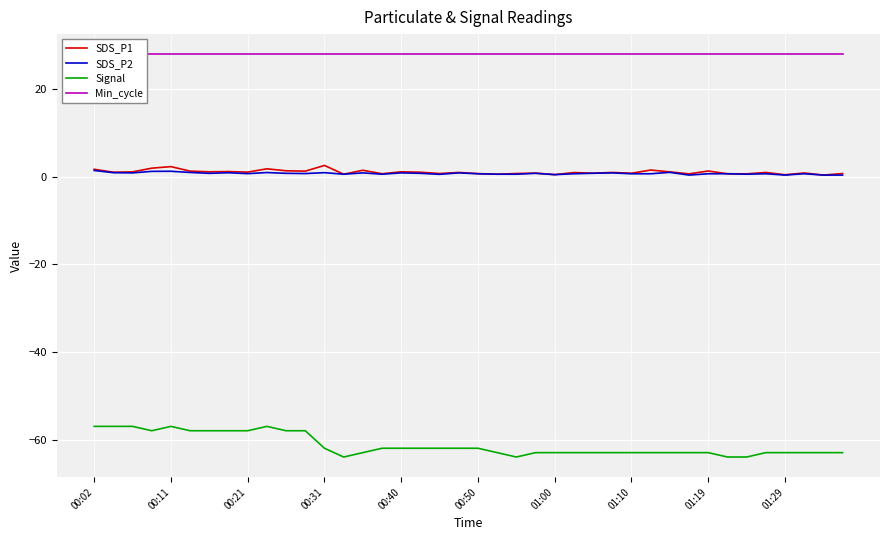

True or false: Signal and SDS_P1 cross at least once.

False